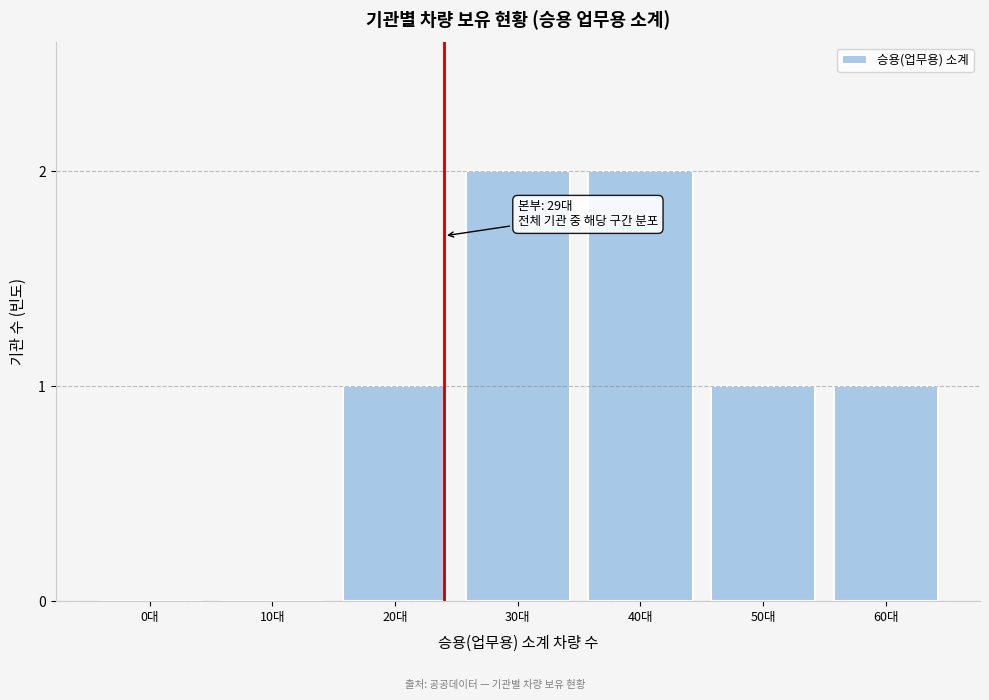

Reading right to left, extract all data points from this chart.

60대=1	50대=1	40대=2	30대=2	20대=1	10대=0	0대=0